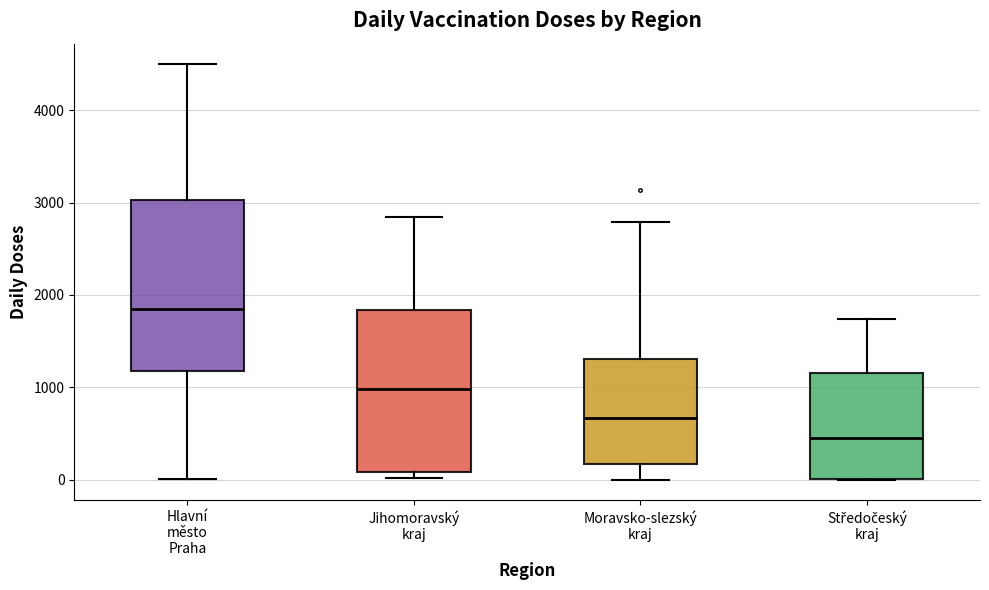

Reading left to right, transcribe this box plot: for each box, give where its median line is, the range the box spans, and where its two whiskers end, as read against the y-axis. The values are not printed on the chart, so give them approximately, as read against the axis.

Hlavní město Praha: median 1800, box 1200 to 3000, whiskers 0 to 4500
Jihomoravský kraj: median 1000, box 100 to 1800, whiskers 0 to 2800
Moravsko-slezský kraj: median 700, box 200 to 1300, whiskers 0 to 2800
Středočeský kraj: median 400, box 0 to 1200, whiskers 0 to 1700